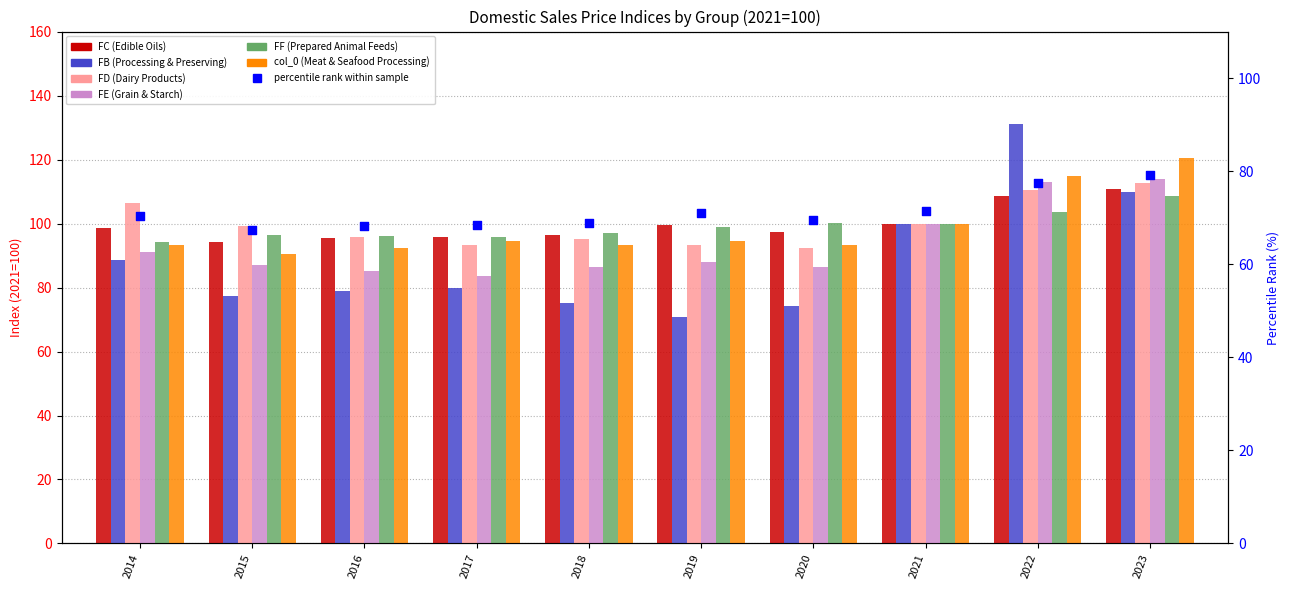

Is the value of FD (Dairy Products) at 2015 greater than the value of FC (Edible Oils) at 2022?

No